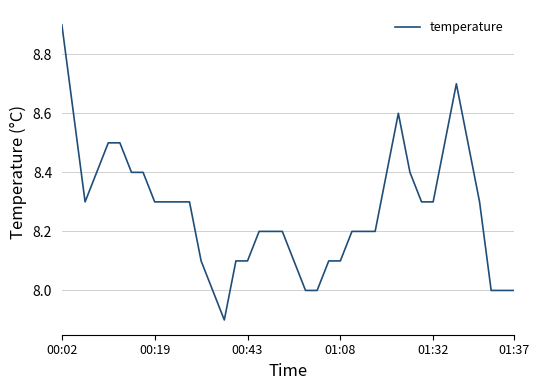

What is the difference between the maximum and minimum values?

1.0